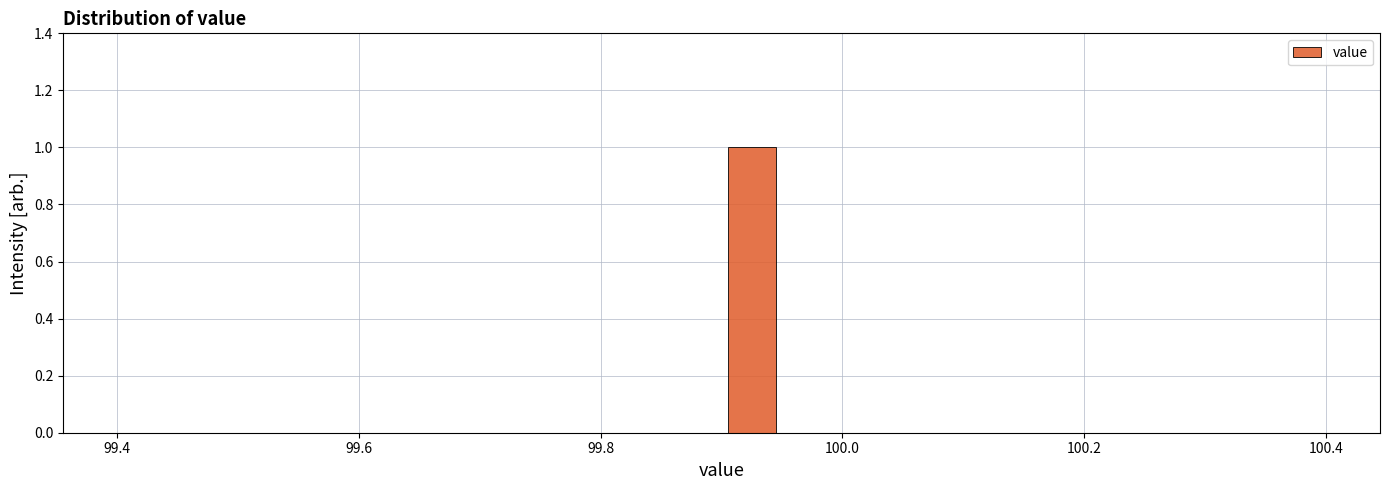

Around what value on the x-axis is the tallest bar? Give the approximate position of its centre, as read against the axis.

99.92